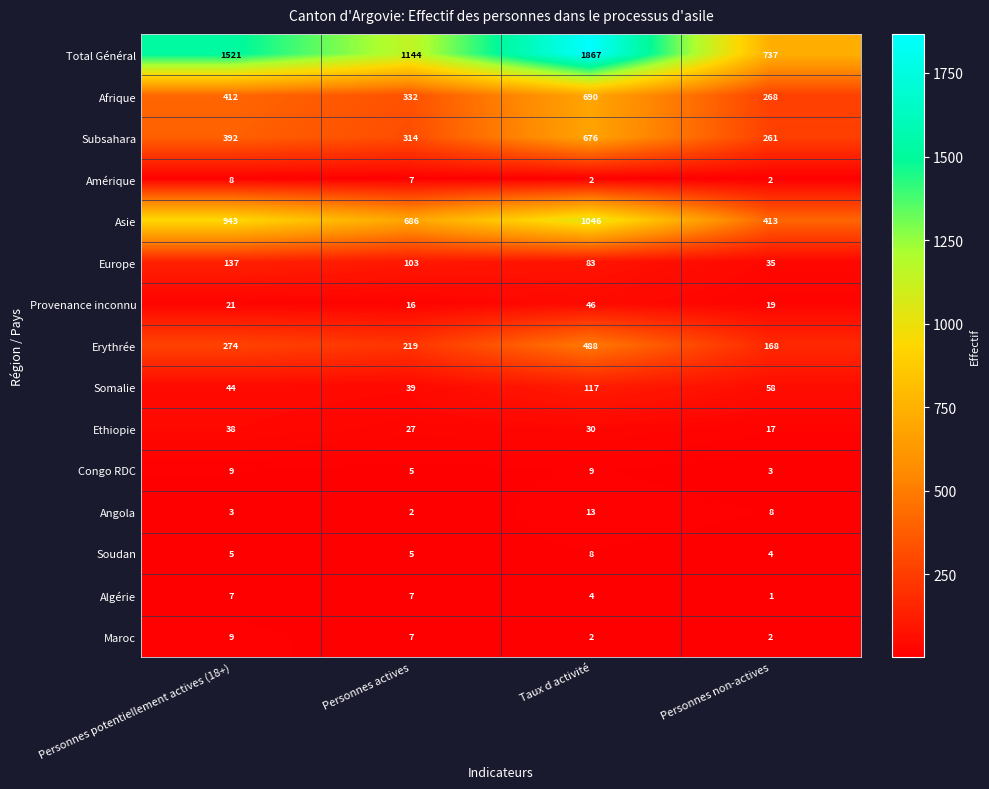

What is the total value across all series at Personnes actives?

2913